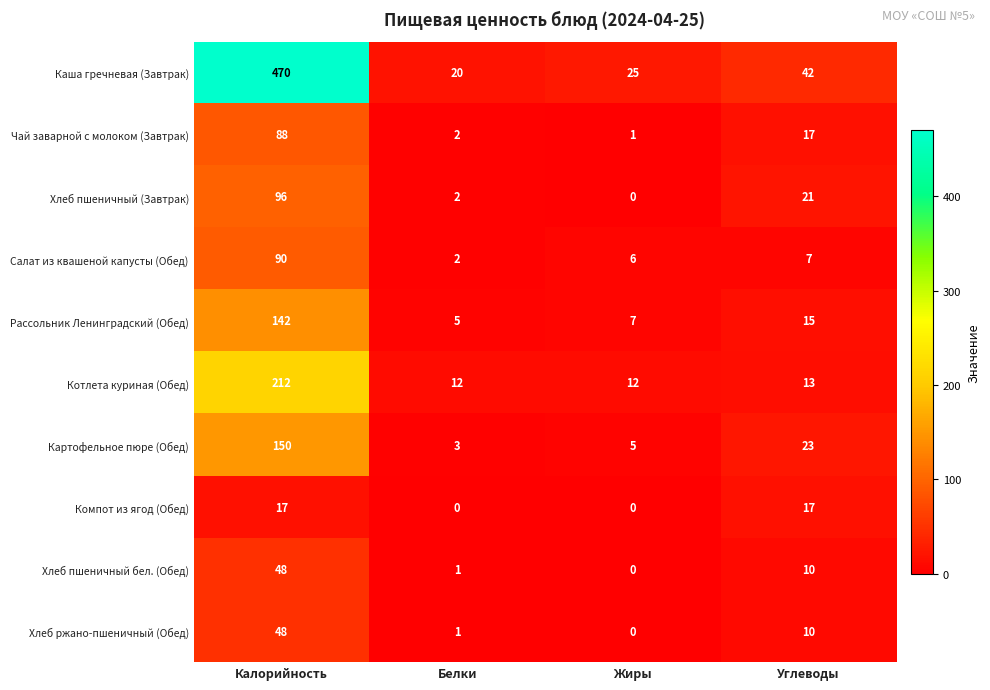

Which series has the largest total across all categories?

Каша гречневая (Завтрак)